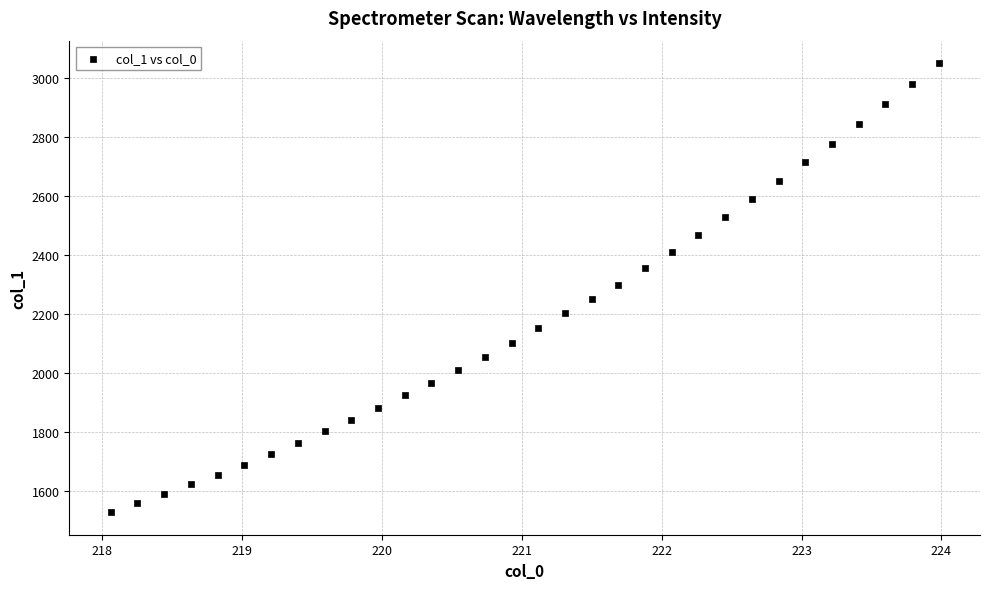

What is the range of Y values (max minus min)?

1521.9